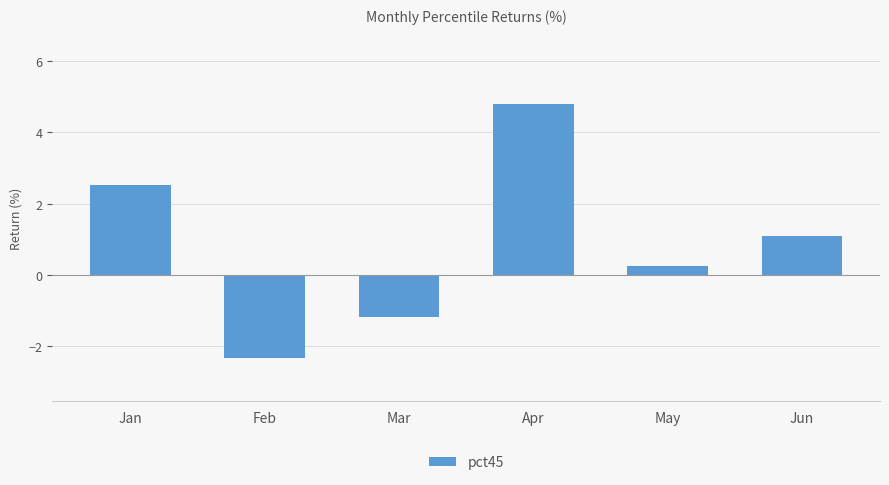

Reading left to right, what are all the values shown in this chart?

Jan=2.5	Feb=-2.3	Mar=-1.2	Apr=4.8	May=0.3	Jun=1.1